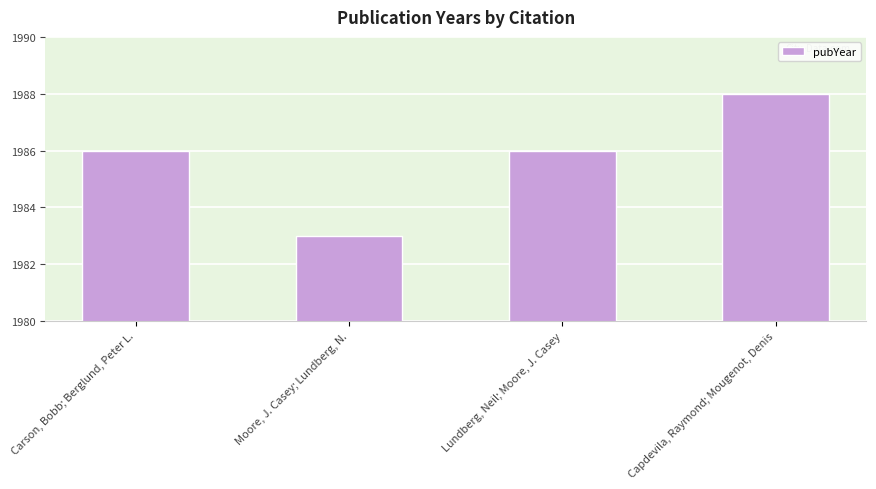

True or false: the data shows 670 at Carson, Bobb; Berglund, Peter L..

False